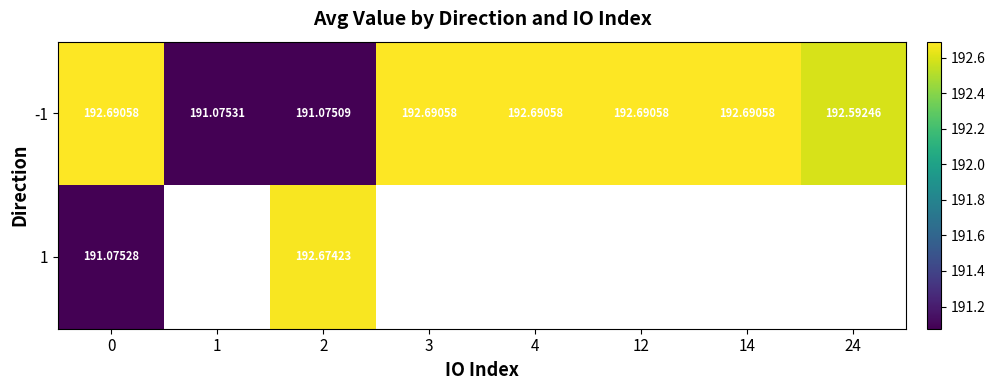

What is the total value across all series at 2?

383.7